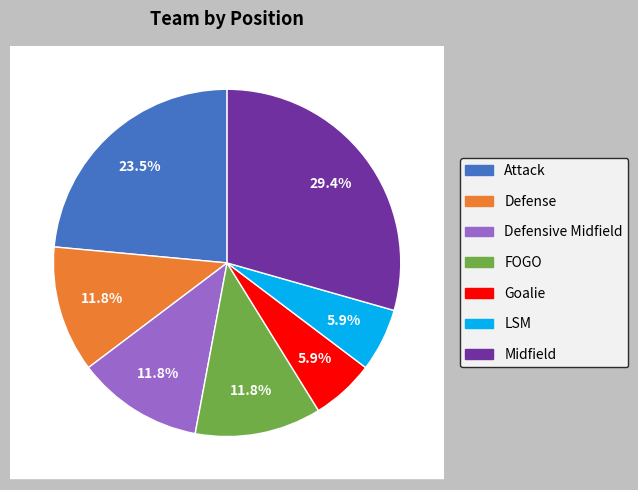

How many segments does this pie chart have?

7